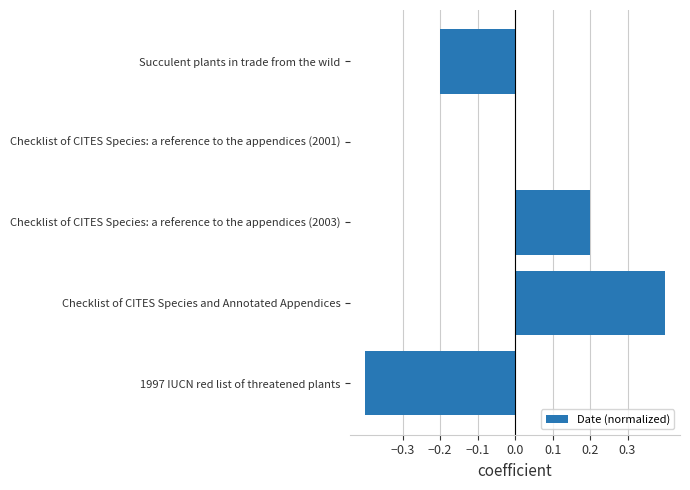

Read the value at 1997 IUCN red list of threatened plants.

-0.4